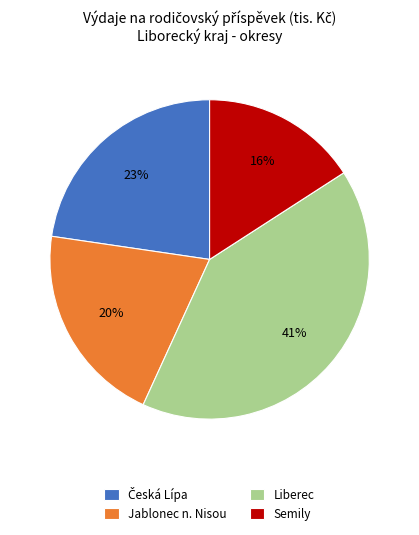

The Liberec slice represents 41% of the pie. True or false?

True